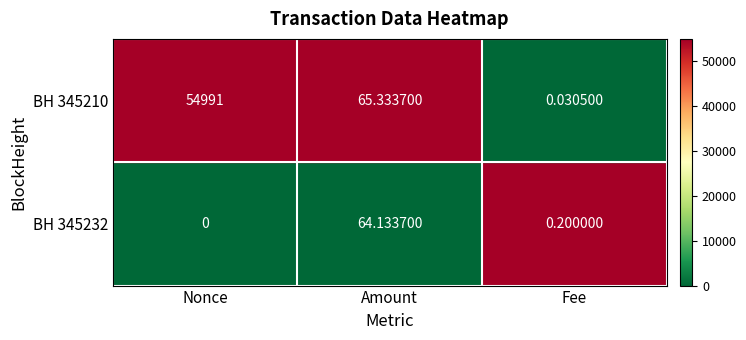

At how many categories does at least one series exceed 0?

3